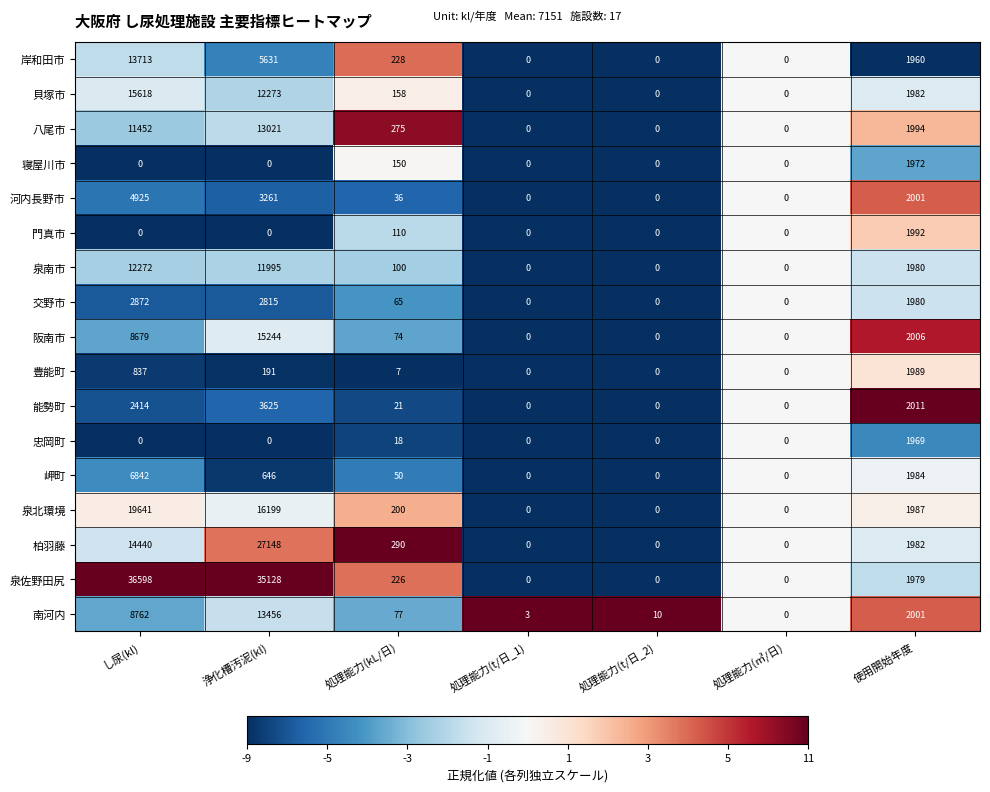

At which label is 豊能町 closest to 994?

し尿(kl)